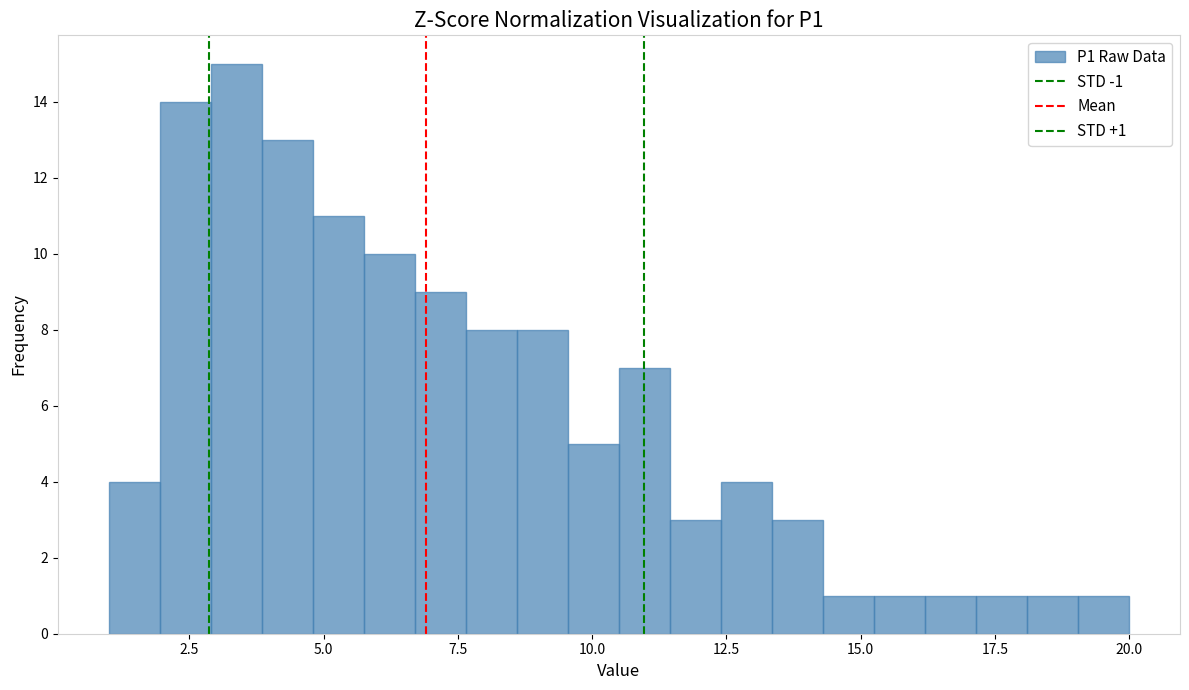

Around what value on the x-axis is the tallest bar? Give the approximate position of its centre, as read against the axis.

3.5